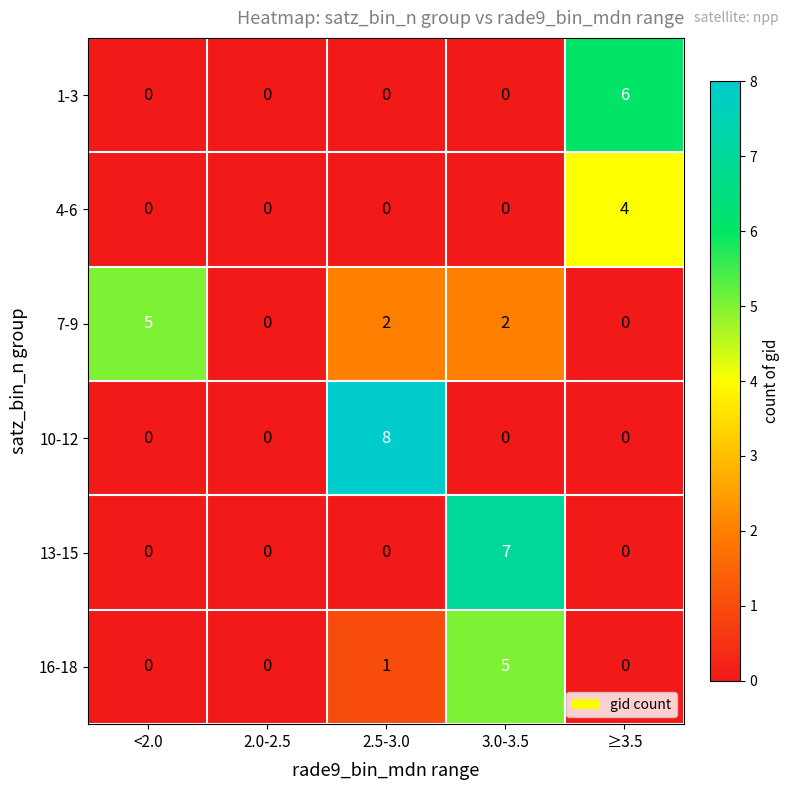

Is it true that 16-18 equals 0 at <2.0?

True